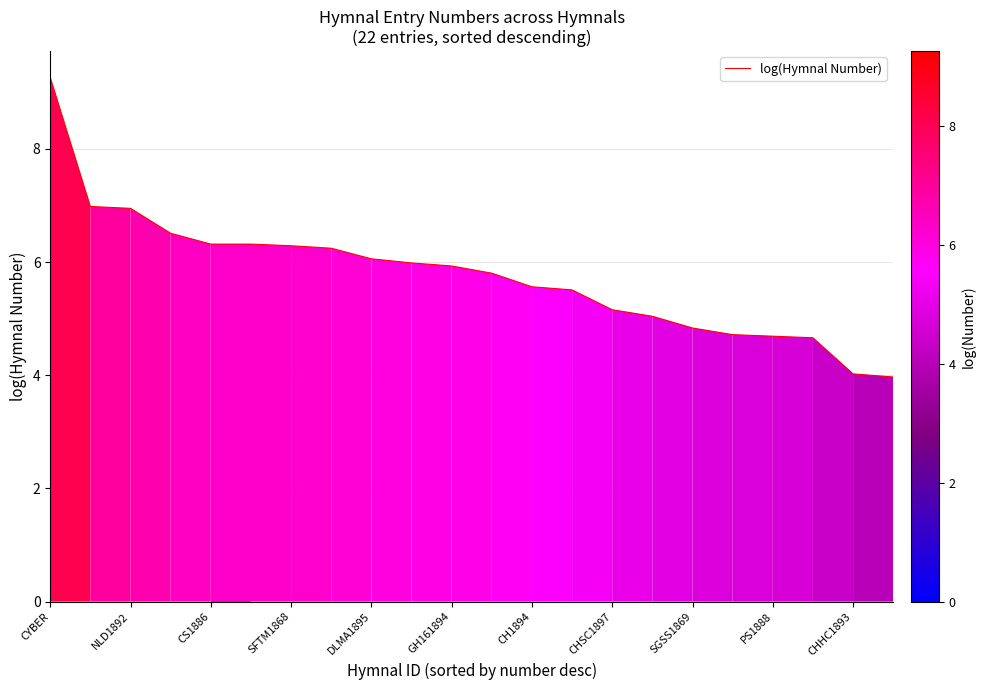

What is the difference between the maximum and minimum values?

5.3